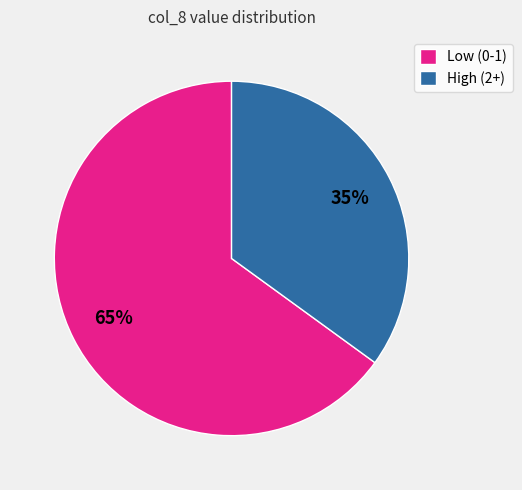

To the nearest percent, what is the difference between the largest and smallest slice percentages?

30%